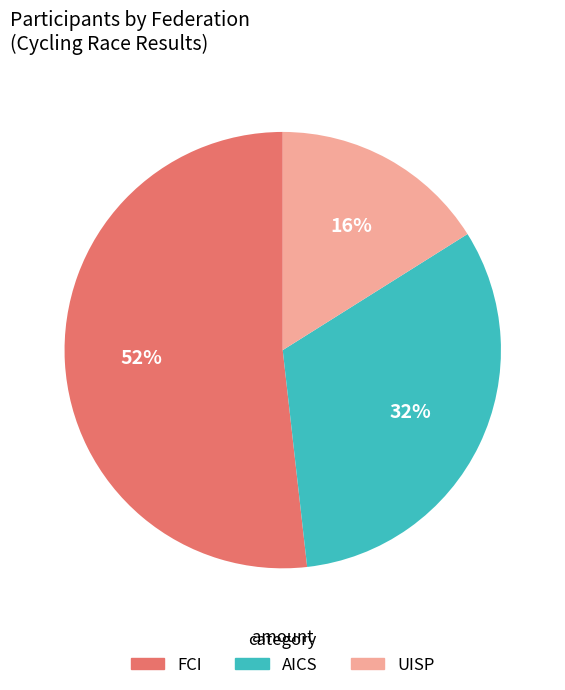

Do AICS and UISP together represent more than half of the pie?

No